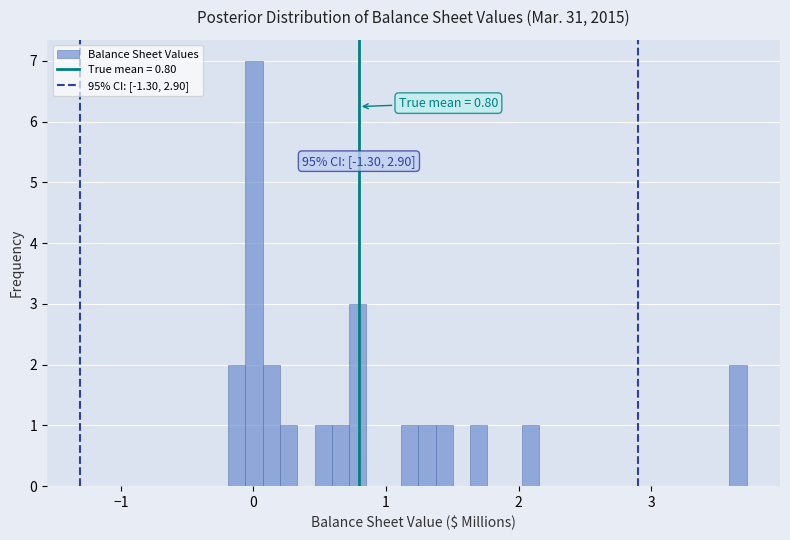

Around what value on the x-axis is the tallest bar? Give the approximate position of its centre, as read against the axis.

0.0